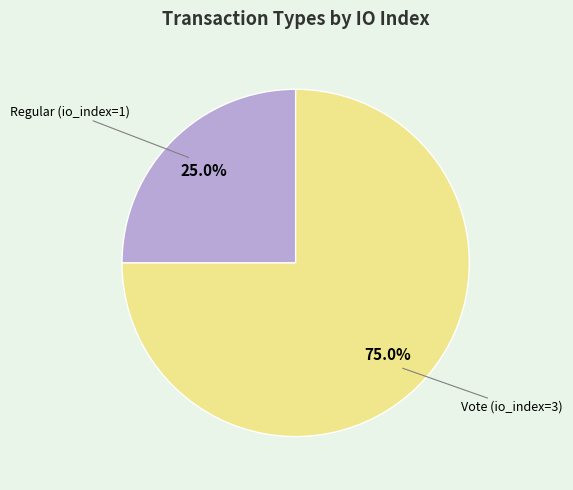

Is there any slice that represents more than half of the pie?

Yes